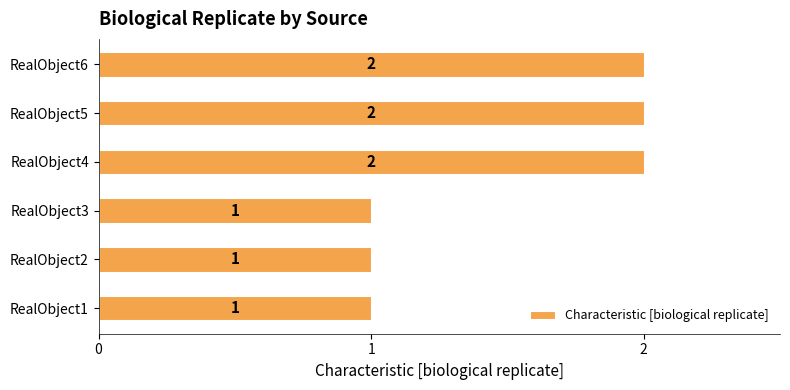

Approximately how many times larger is the value at RealObject2 compared to RealObject1?

1.0